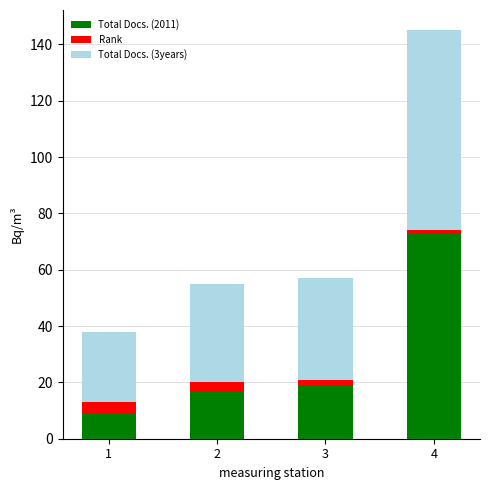

At which category is the sum across all series the highest?

4